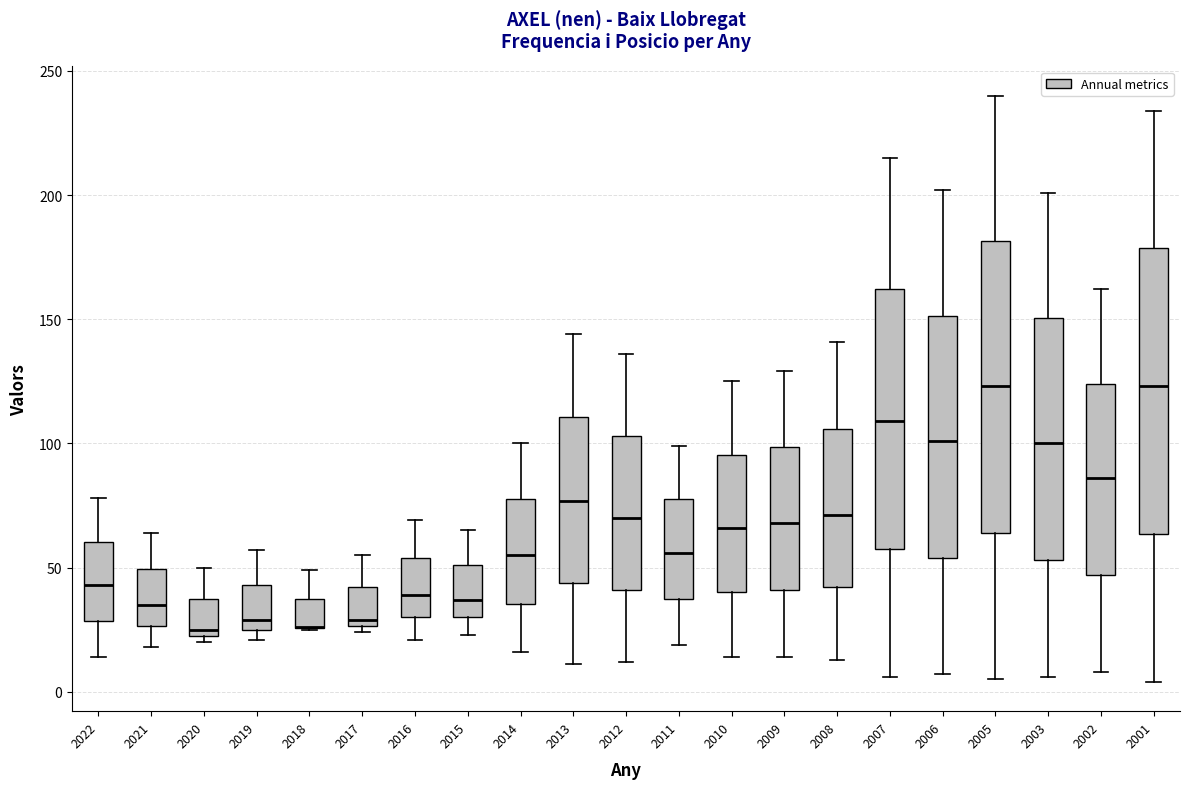

Reading left to right, transcribe this box plot: for each box, give where its median line is, the range the box spans, and where its two whiskers end, as read against the y-axis. The values are not printed on the chart, so give them approximately, as read against the axis.

2022: median 45, box 30 to 60, whiskers 15 to 80
2021: median 35, box 25 to 50, whiskers 20 to 65
2020: median 25 (just above the box's lower edge), box 25 to 40, whiskers 20 to 50
2019: median 30, box 25 to 45, whiskers 20 to 55
2018: median 25 (drawn on the box's lower edge), box 25 to 40, whiskers 25 to 50
2017: median 30, box 25 to 40, whiskers 25 (just below the box's lower edge) to 55
2016: median 40, box 30 to 55, whiskers 20 to 70
2015: median 35, box 30 to 50, whiskers 25 to 65
2014: median 55, box 35 to 80, whiskers 15 to 100
2013: median 75, box 45 to 110, whiskers 10 to 145
2012: median 70, box 40 to 105, whiskers 10 to 135
2011: median 55, box 40 to 80, whiskers 20 to 100
2010: median 65, box 40 to 95, whiskers 15 to 125
2009: median 70, box 40 to 100, whiskers 15 to 130
2008: median 70, box 40 to 105, whiskers 15 to 140
2007: median 110, box 60 to 160, whiskers 5 to 215
2006: median 100, box 55 to 150, whiskers 5 to 200
2005: median 125, box 65 to 180, whiskers 5 to 240
2003: median 100, box 55 to 150, whiskers 5 to 200
2002: median 85, box 45 to 125, whiskers 10 to 160
2001: median 125, box 65 to 180, whiskers 5 to 235